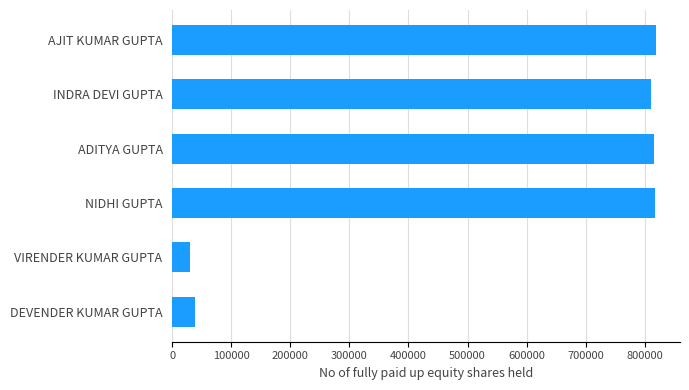

What is the change in value from VIRENDER KUMAR GUPTA to INDRA DEVI GUPTA?

+780902